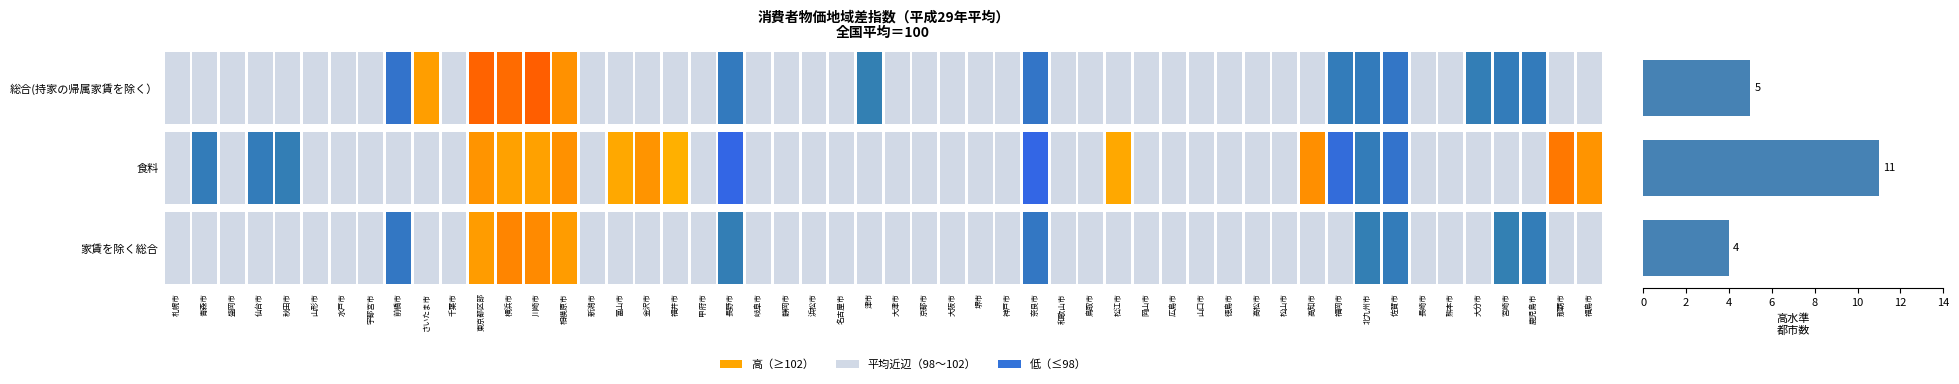

How many data points are less than 5?

1